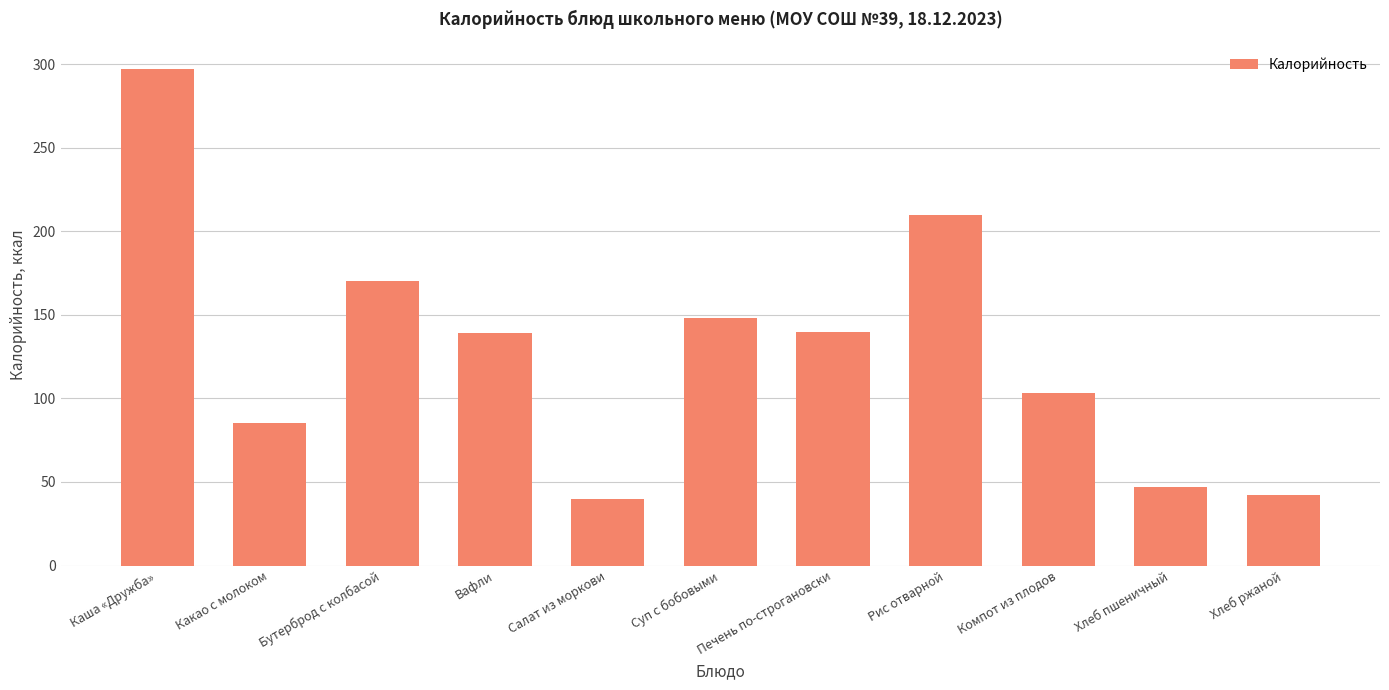

Which has a higher value, Суп с бобовыми or Салат из моркови?

Суп с бобовыми